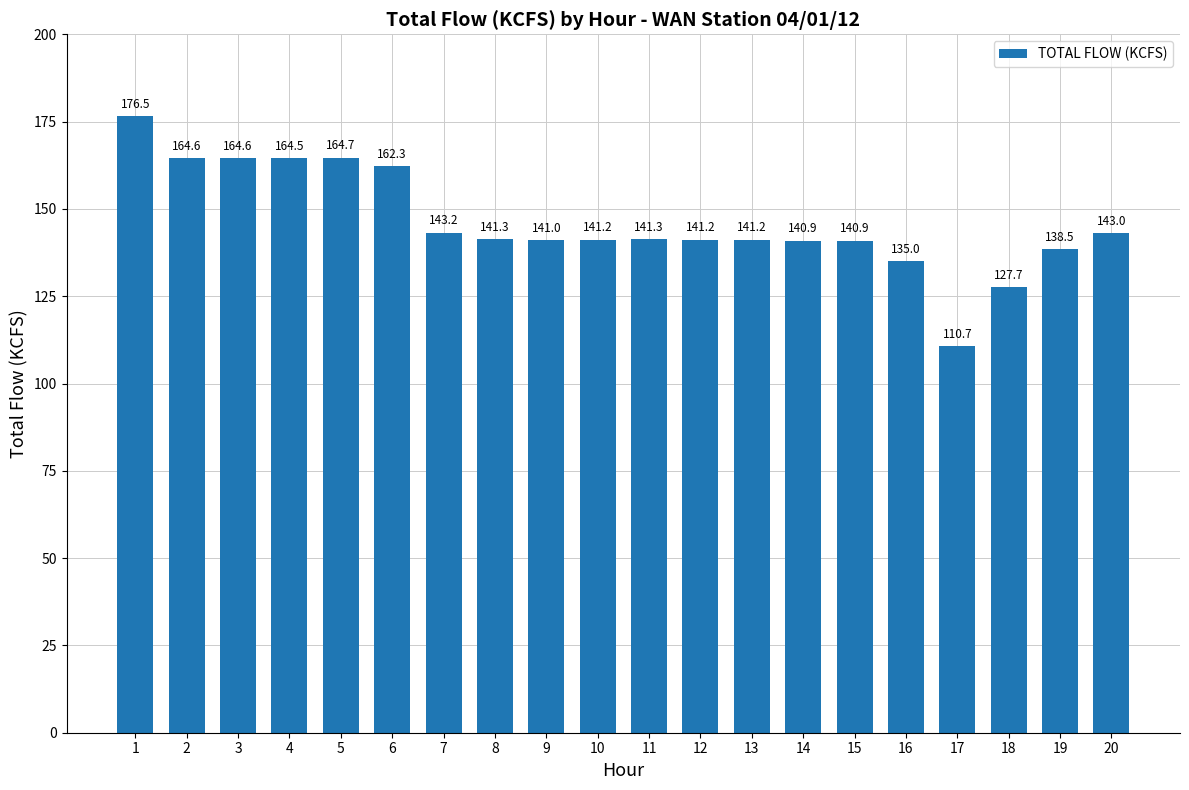

What is the average value?

146.2